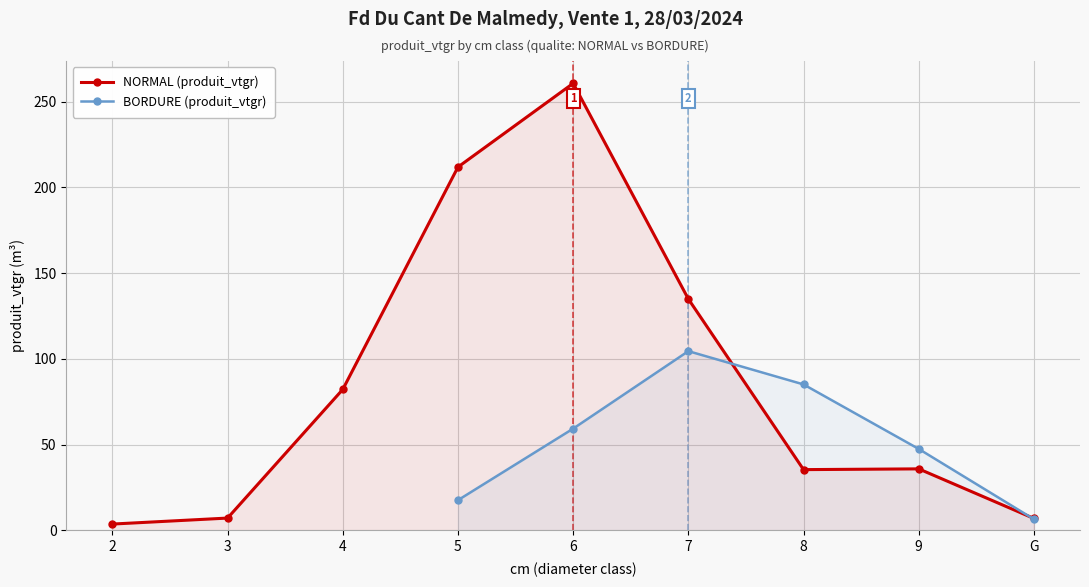

Which series has the largest range (max minus min)?

NORMAL (produit_vtgr)